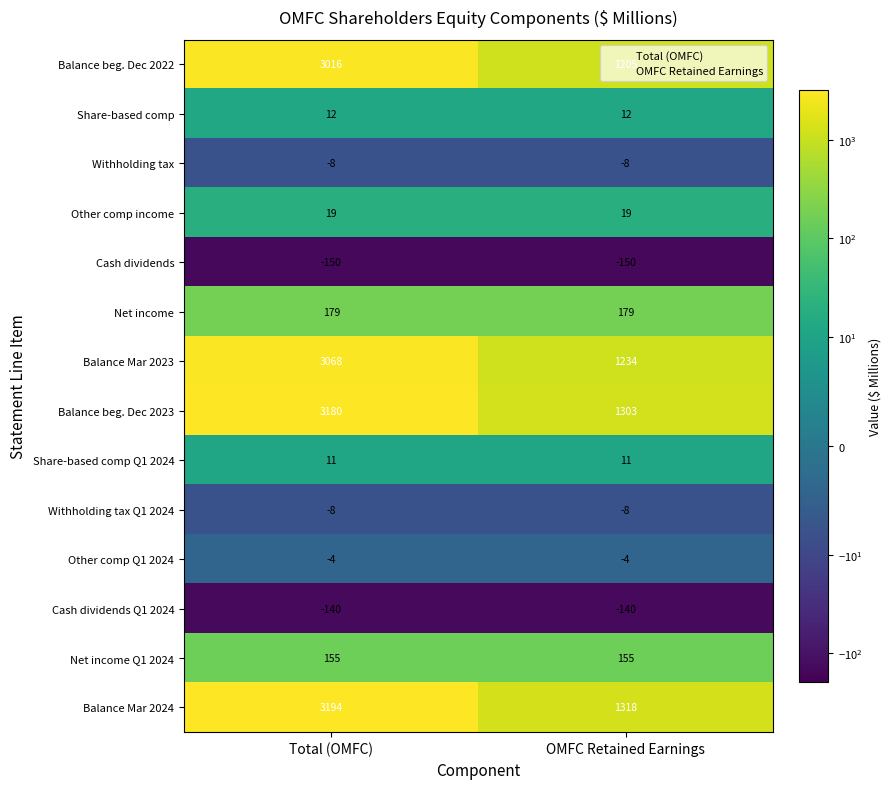

What is the approximate value of Withholding tax at Total (OMFC)?

-8